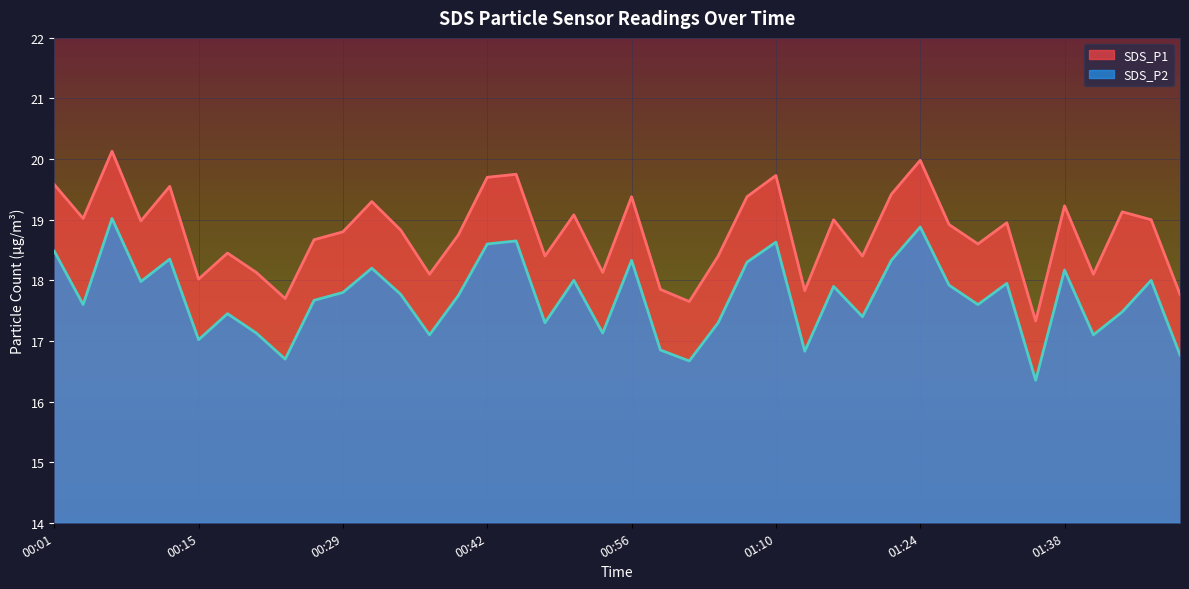

At which category does the chart reach its peak across all series?

00:06